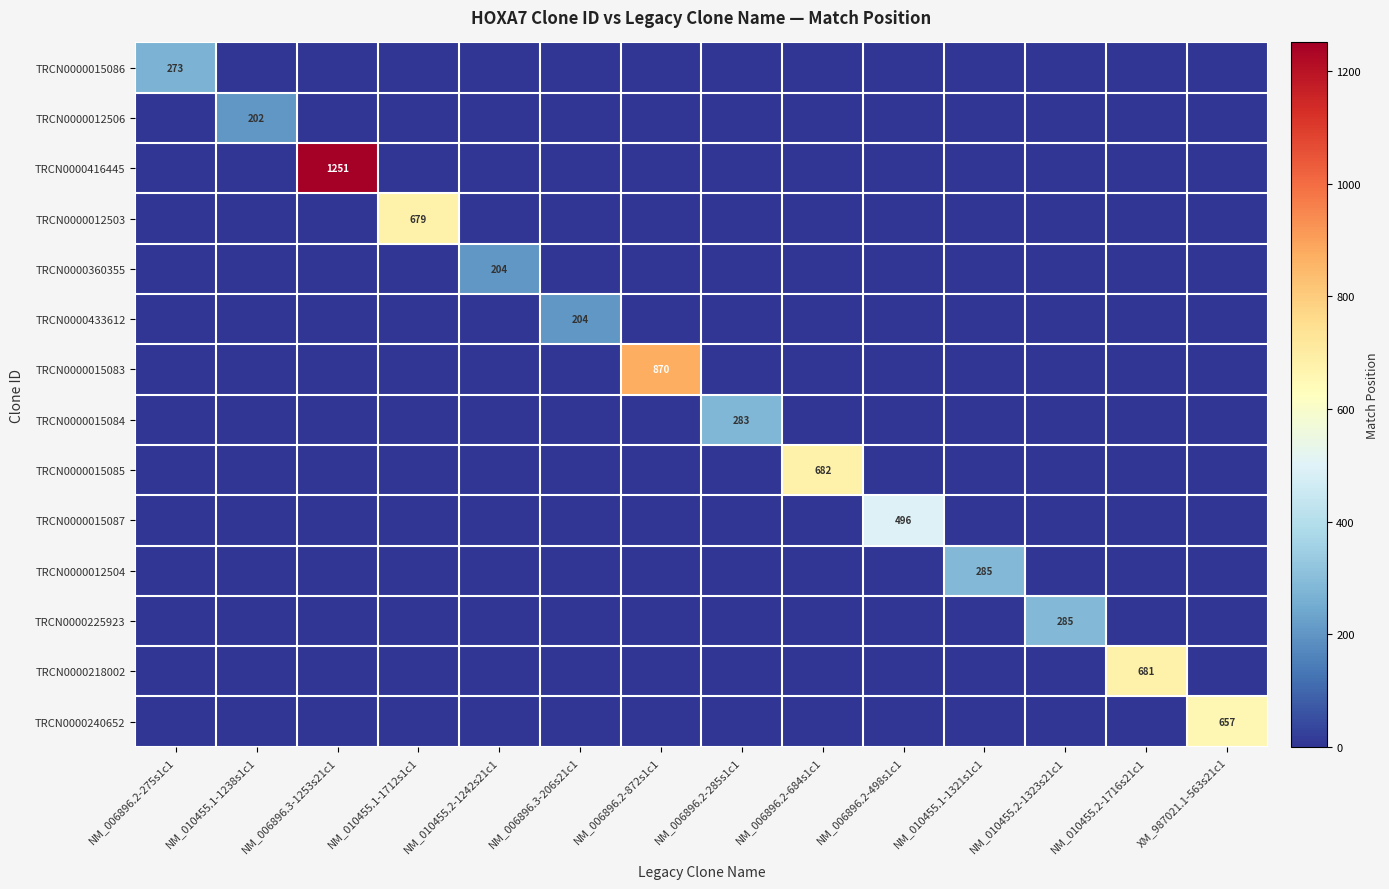

The value of TRCN0000416445 at NM_006896.3-1253s21c1 is 1251. True or false?

True